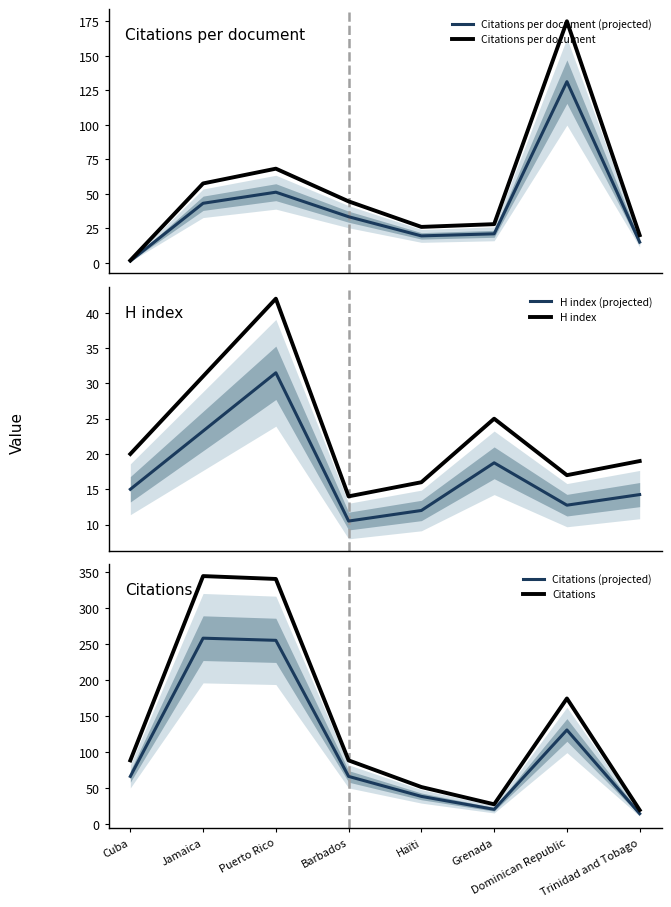

What is the value of the Citations per document point at the 6th from the left?

28.0